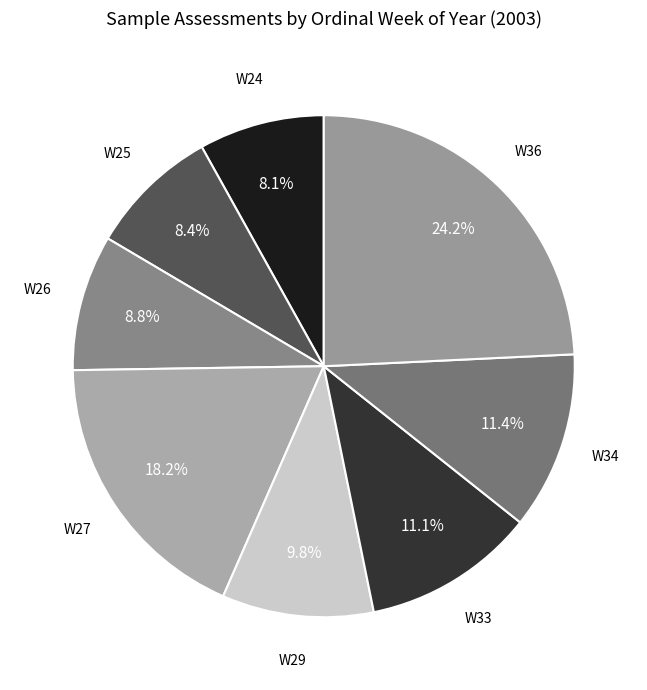

Which slice is the largest?

W36